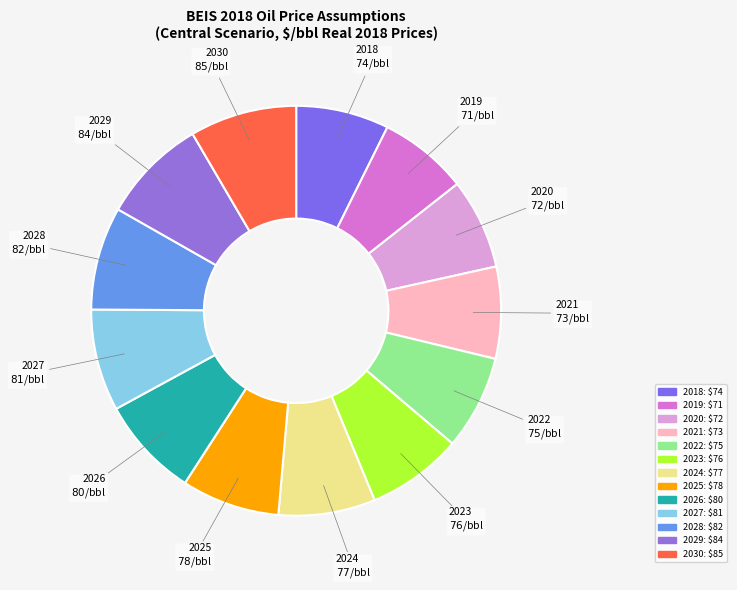

True or false: 2023 accounts for 8% of the total.

True